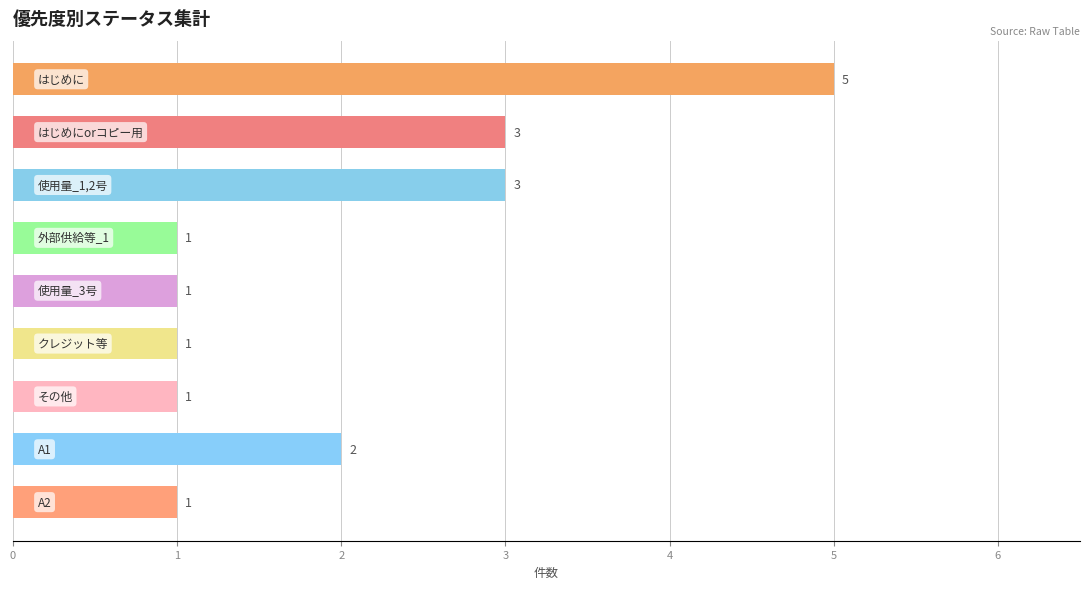

How many categories are shown in the chart?

9